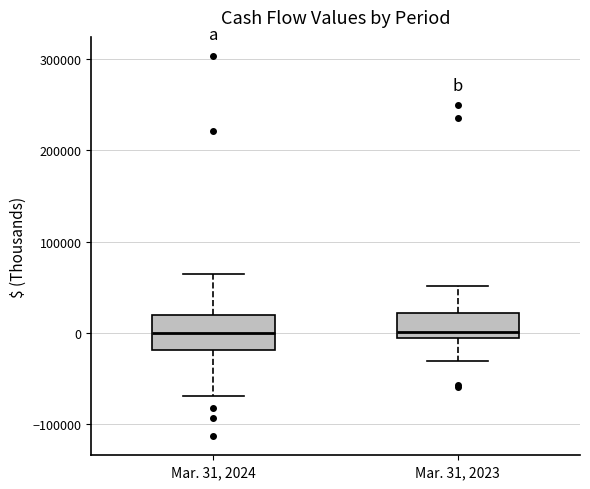

Reading left to right, read every box against the y-axis: the position of its median line, the range the box covers, and the ends of its whiskers. The values are not printed on the chart, so give them approximately, as read against the axis.

Mar. 31, 2024: median 0, box -20000 to 20000, whiskers -70000 to 60000
Mar. 31, 2023: median 0, box -10000 to 20000, whiskers -30000 to 50000